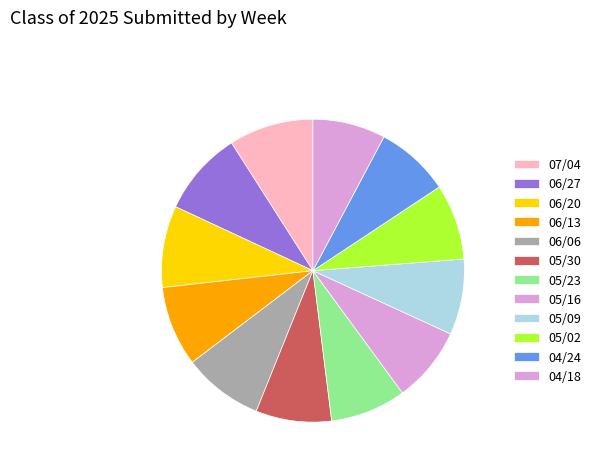

To the nearest percent, what is the difference between the 07/04 and 05/02 slice percentages?

1%